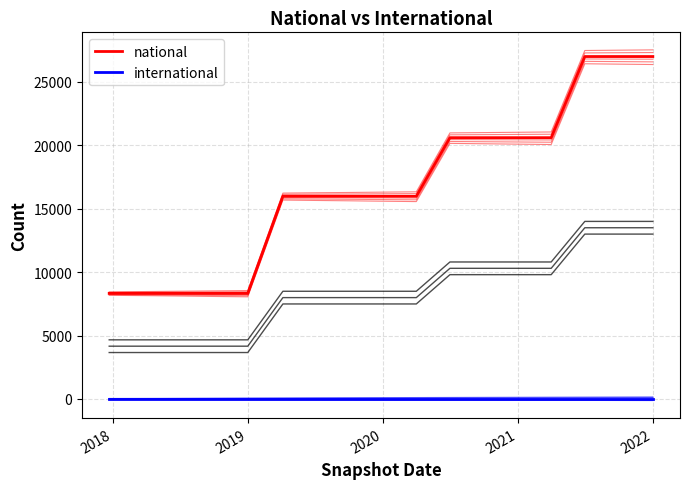

Which category has the lowest value across all series?

2017-12-22